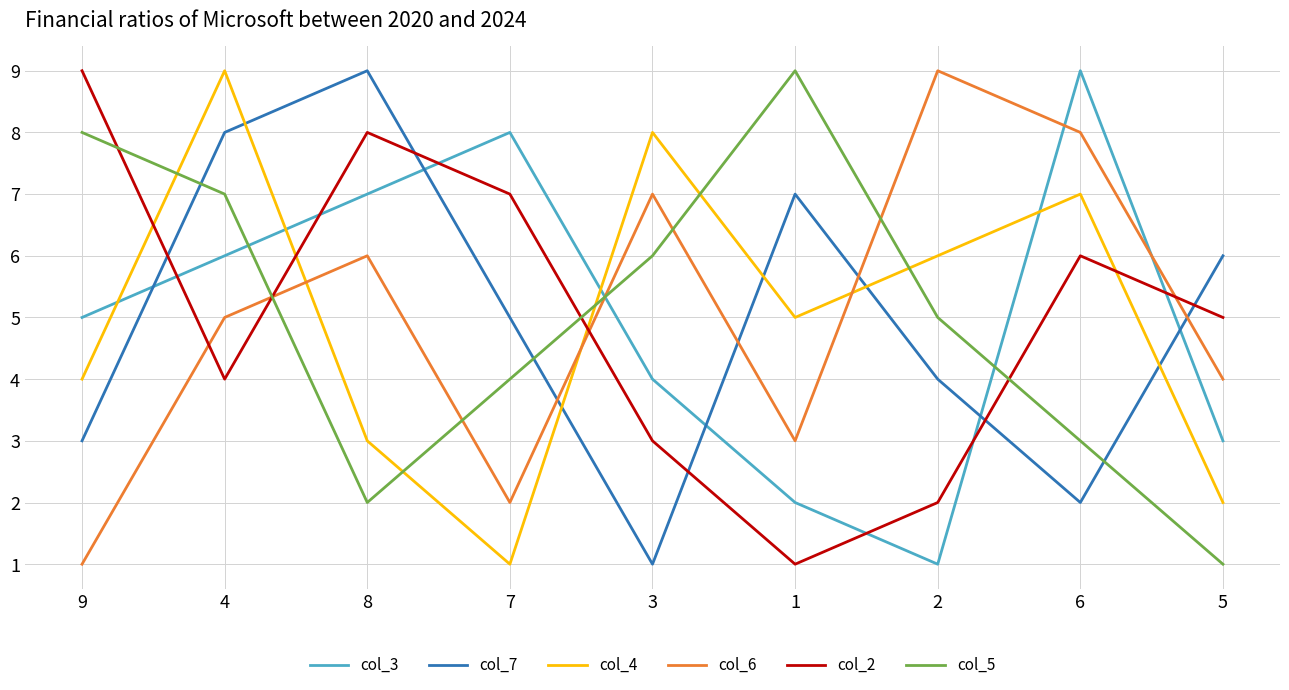

Between 3 and 6, which series saw the biggest shift?

col_3